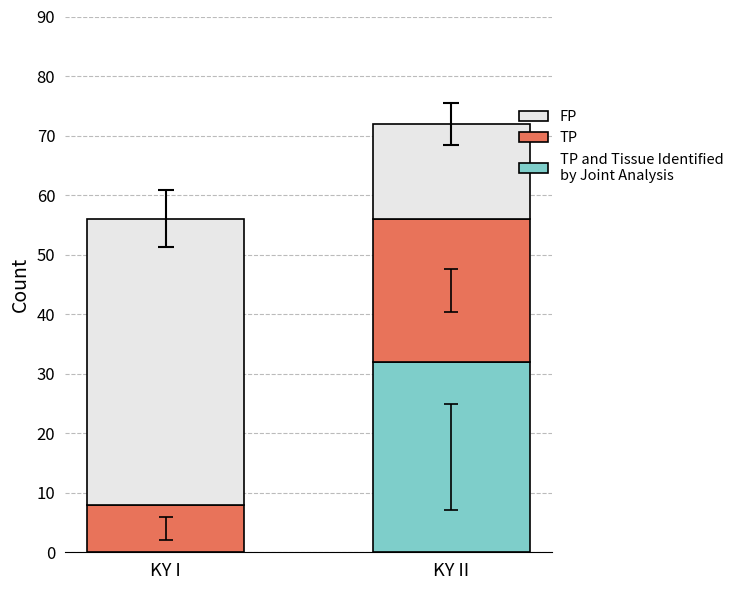

Does the chart contain stacked bars?

Yes